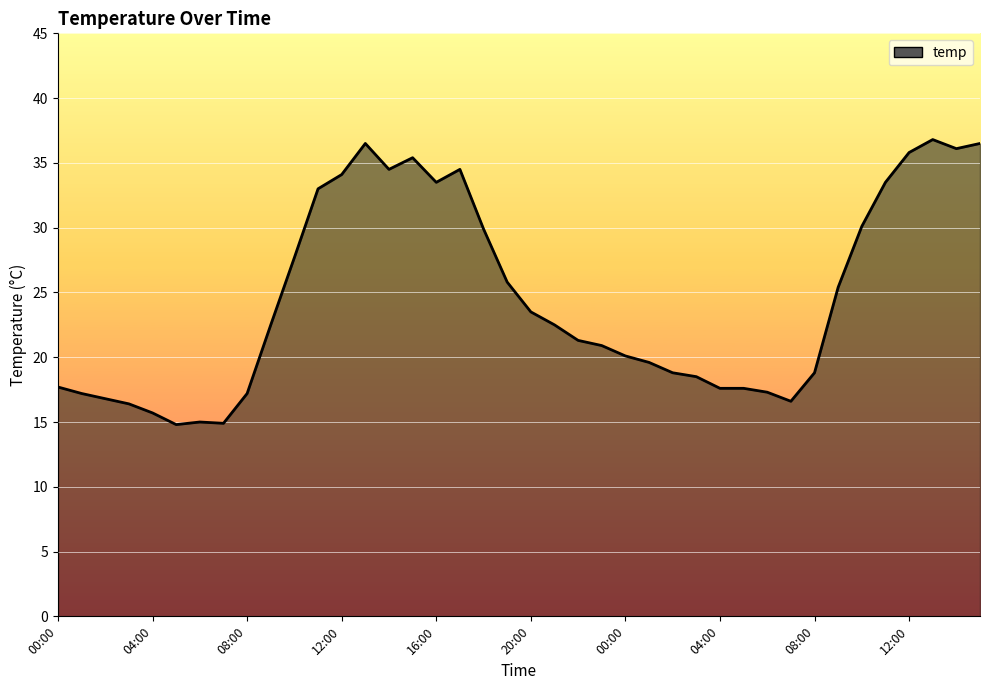

What is the average value?

24.5